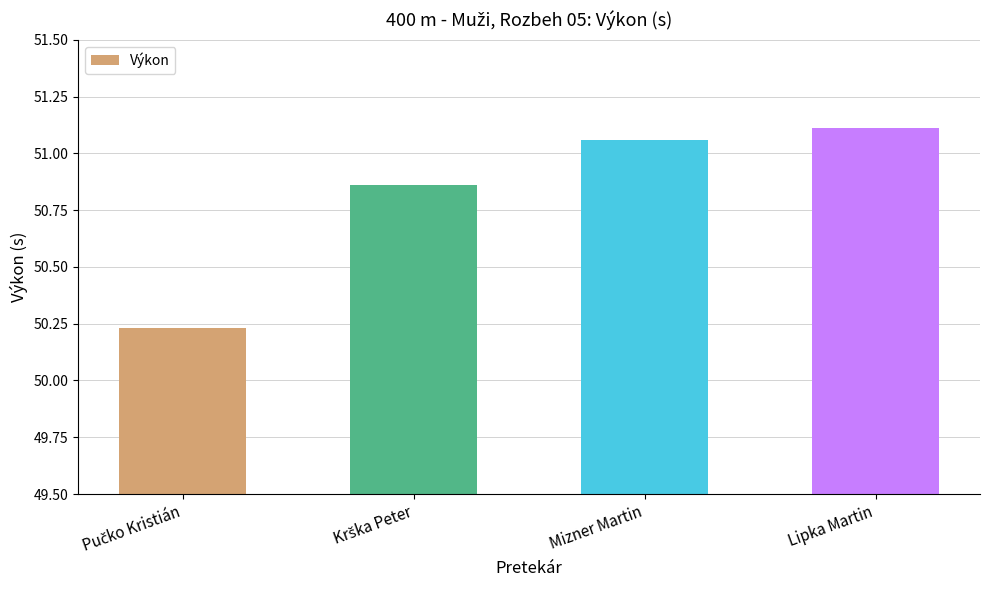

Which label corresponds to the largest value in the chart?

Lipka Martin